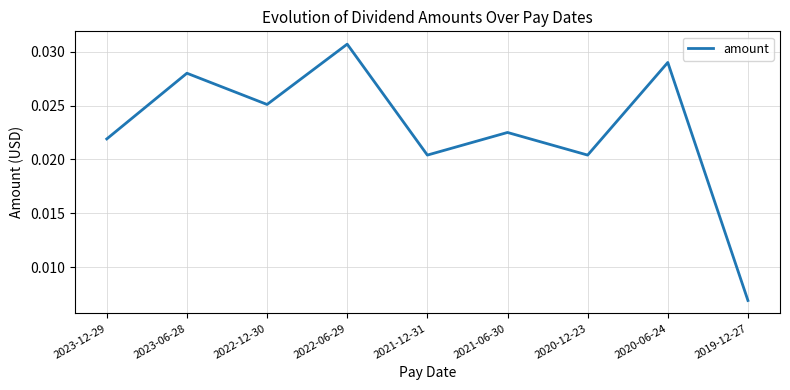

Which label corresponds to the smallest value in the chart?

2019-12-27